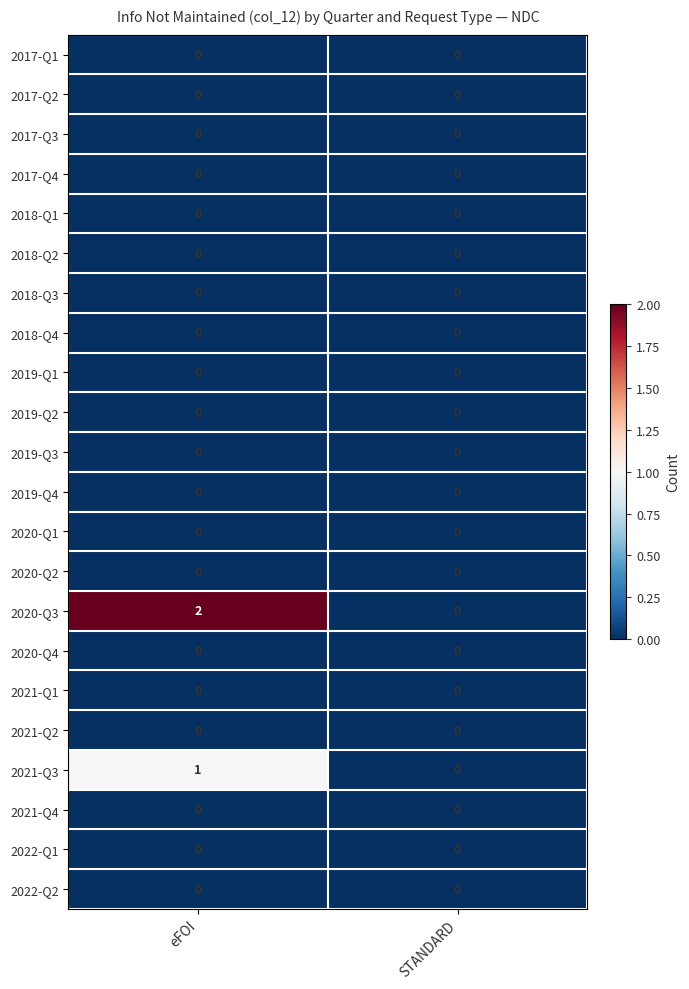

Which series has the largest range (max minus min)?

2020-Q3